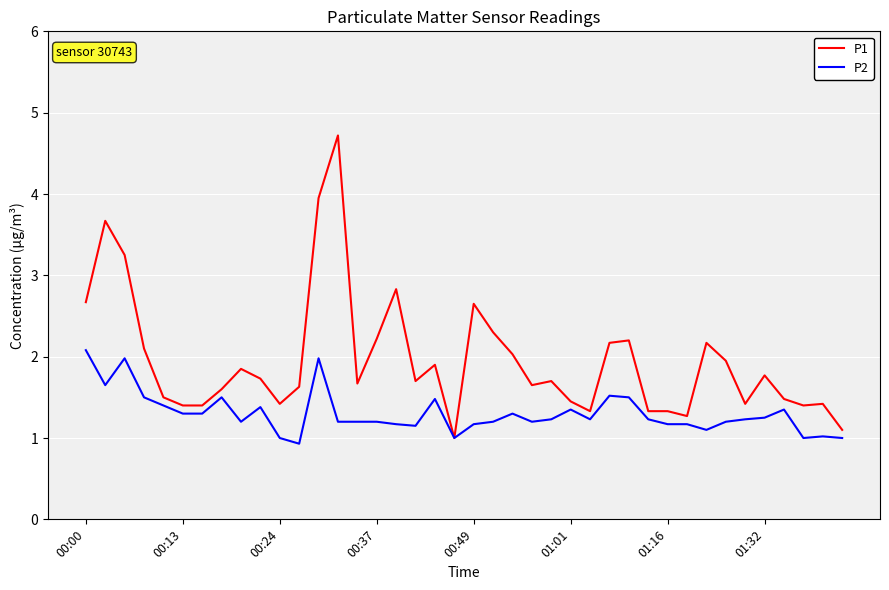

Which series has the largest total across all categories?

P1